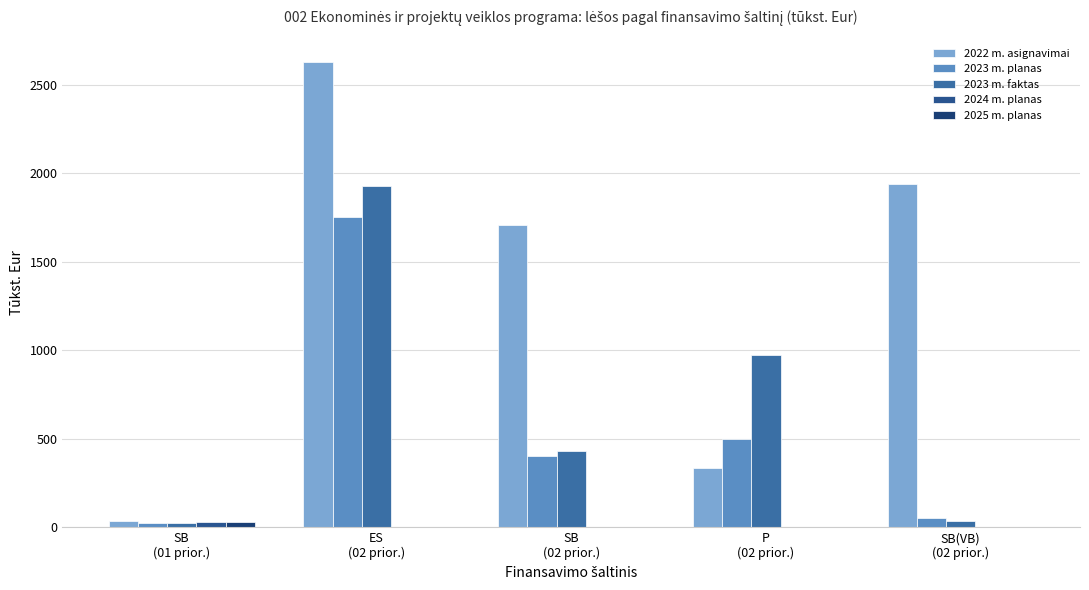

Which series has the largest range (max minus min)?

2022 m. asignavimai